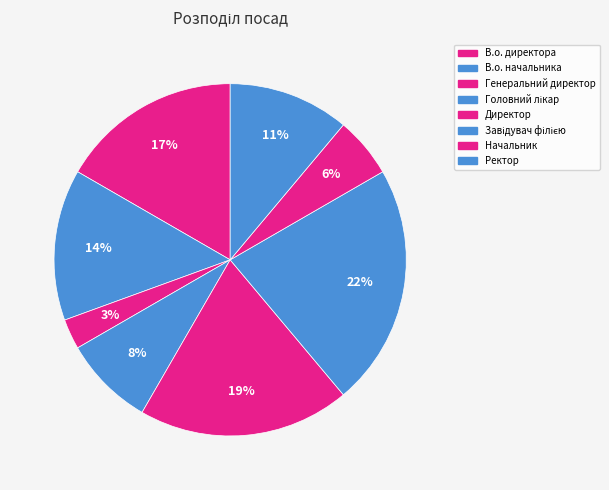

Does Ректор represent more than half of the total?

No